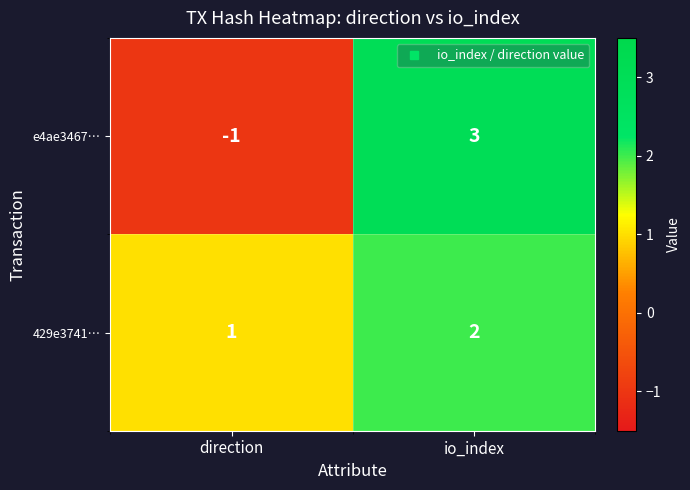

Reading left to right, list all the values displayed in this chart.

e4ae3467…: direction=-1	io_index=3
429e3741…: direction=1	io_index=2